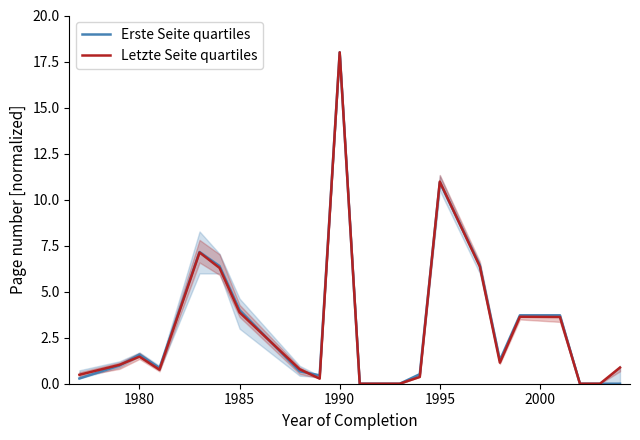

What is the highest value of the Erste Seite quartiles series?

18.0